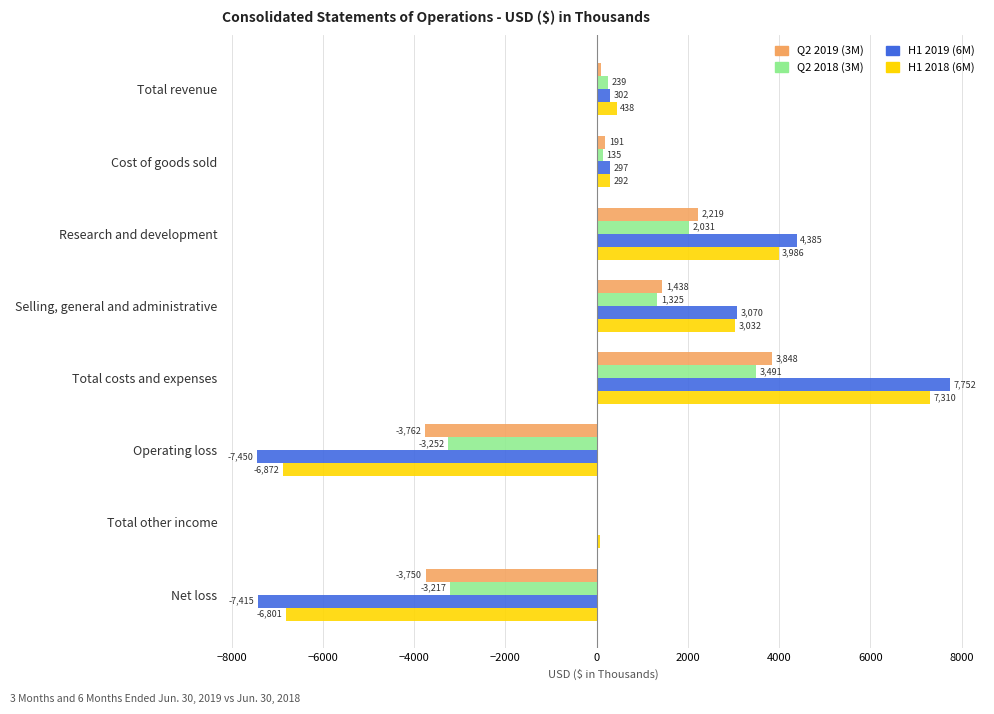

What is the total value across all series at Total costs and expenses?

22401